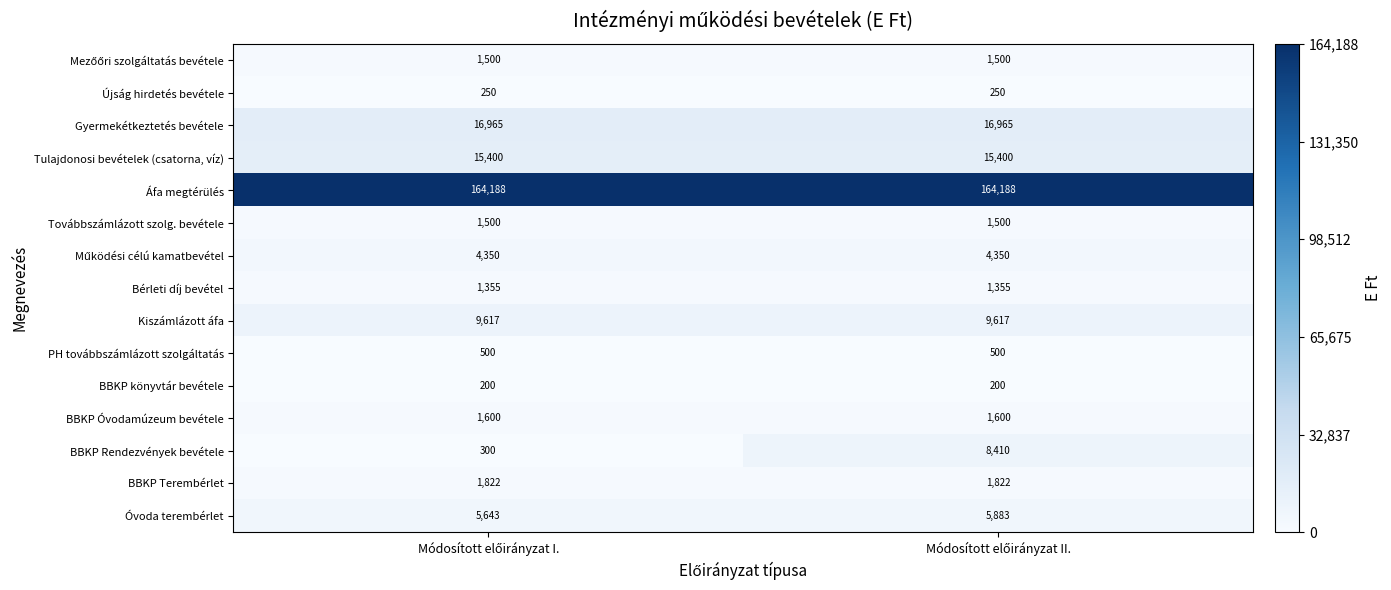

Which series has the largest total across all categories?

Áfa megtérülés